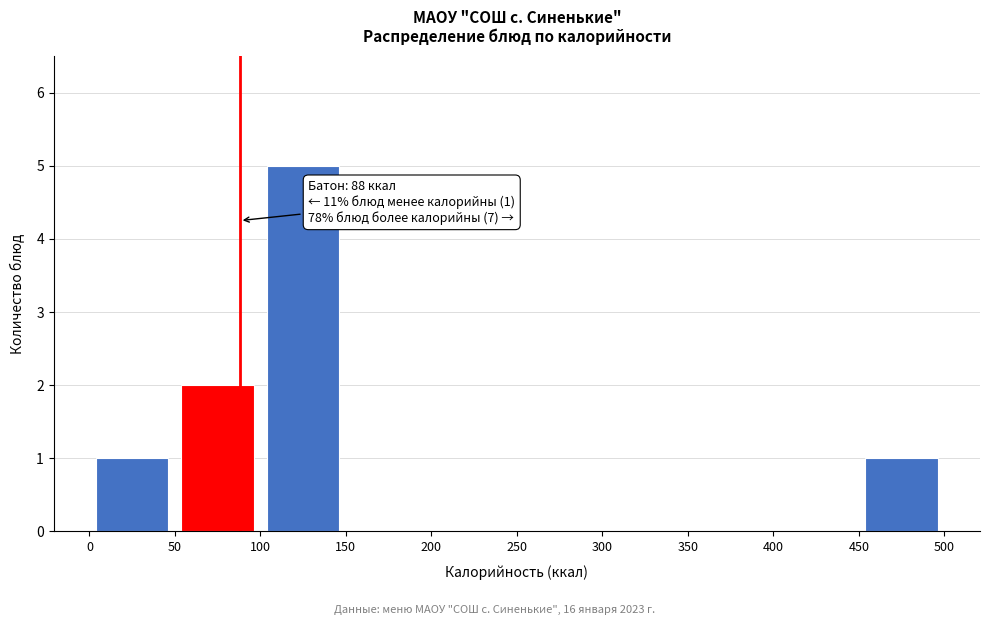

Which range on the x-axis has the tallest bar?

100 to 150